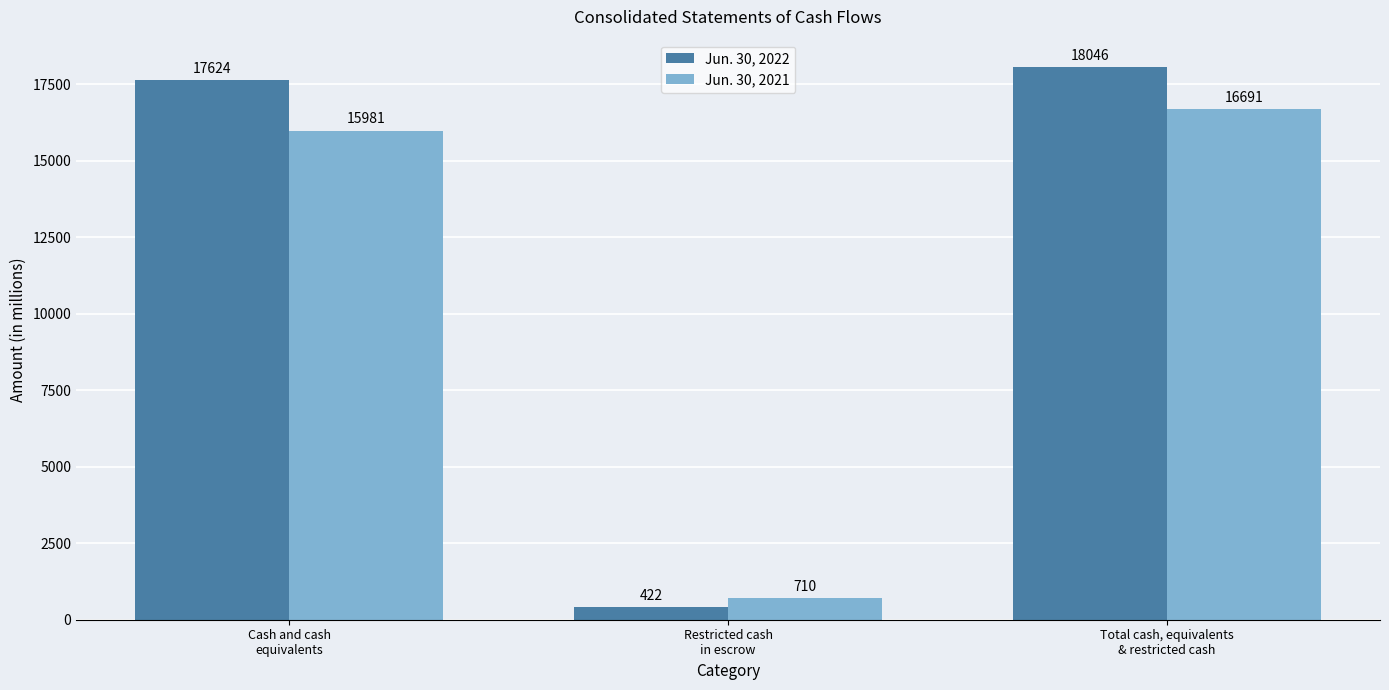

Rank the series by their average value, from highest to lowest.

Jun. 30, 2022, Jun. 30, 2021